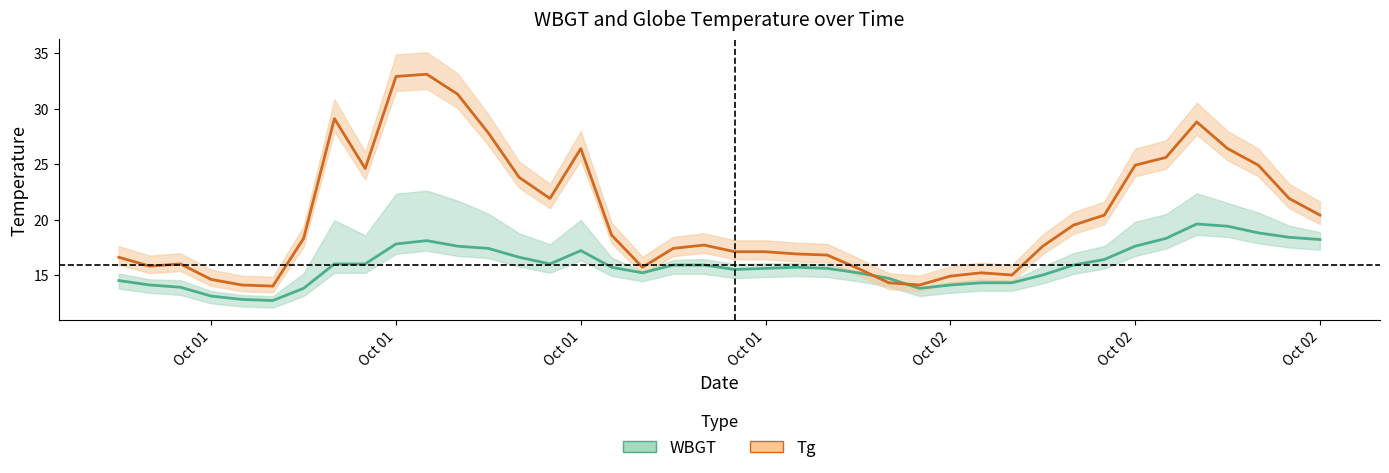

Which series changed the most between 2014/10/2 5:00 and 2014/10/2 14:00?

Tg